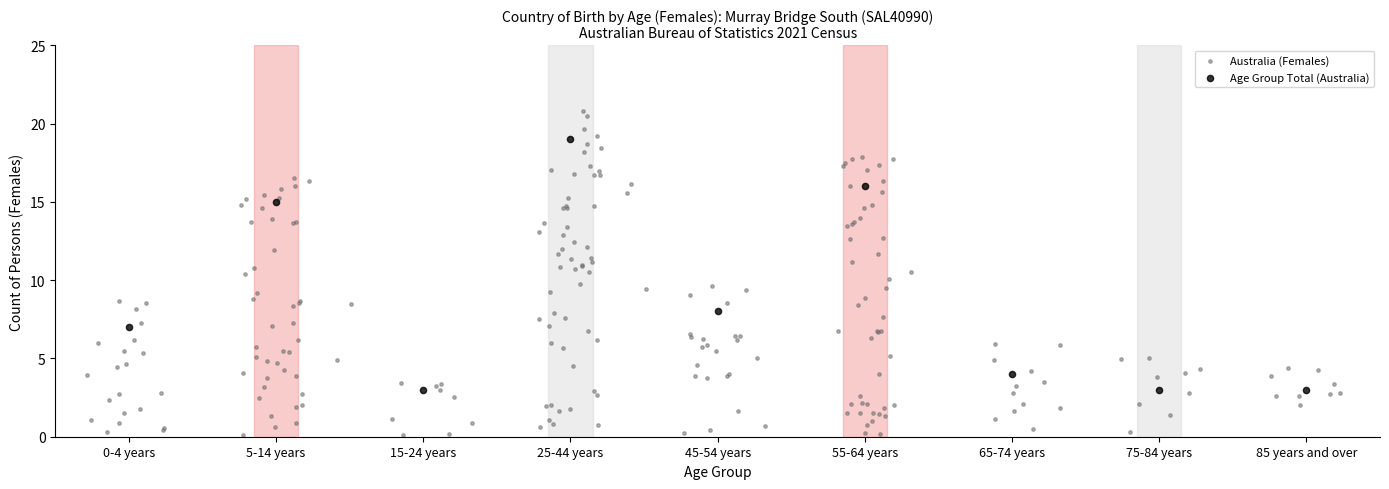

Which series contains the lowest Y value?

Australia (Females)